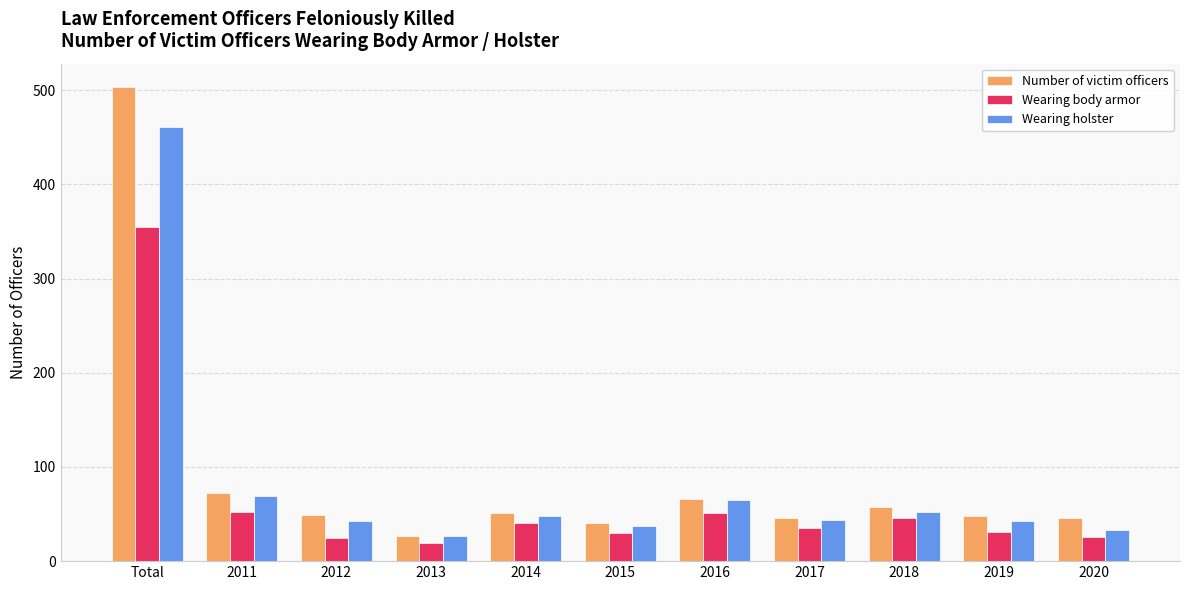

Where does the Wearing body armor series first go above 35?

Total